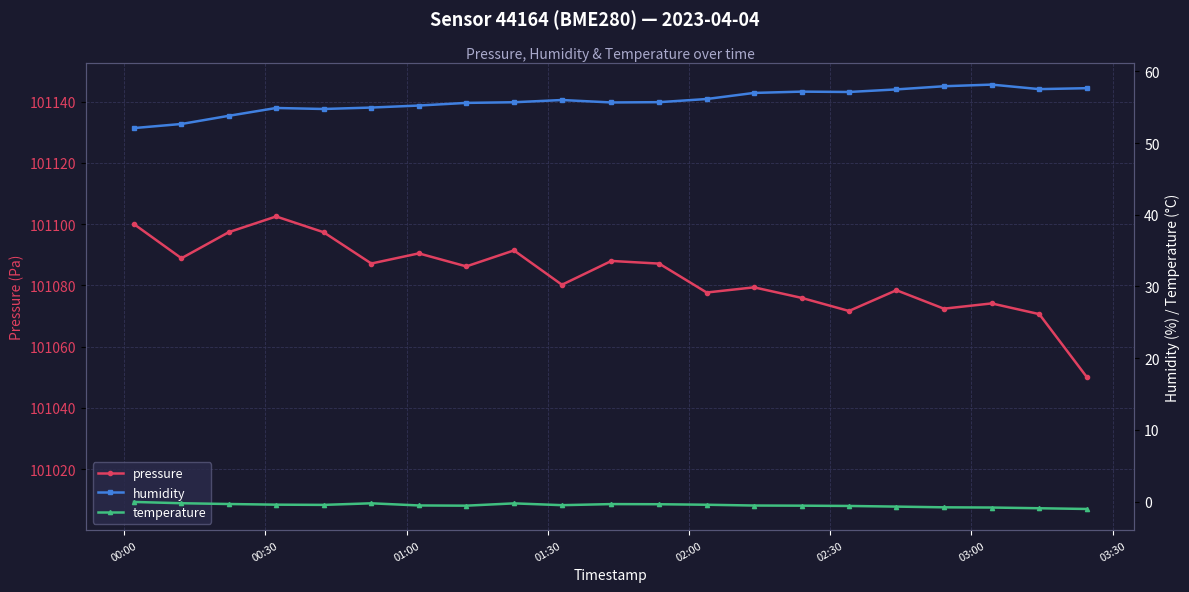

What is the minimum value for temperature?

-1.0